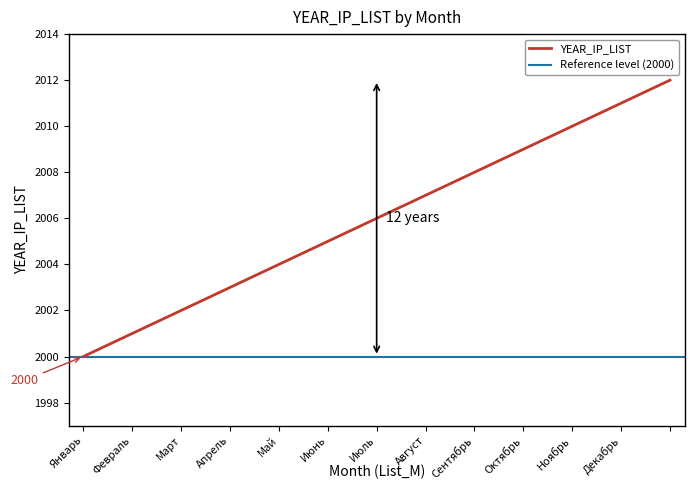

List the labels in order of value, largest first.

, Декабрь, Ноябрь, Октябрь, Сентябрь, Август, Июль, Июнь, Май, Апрель, Март, Февраль, Январь